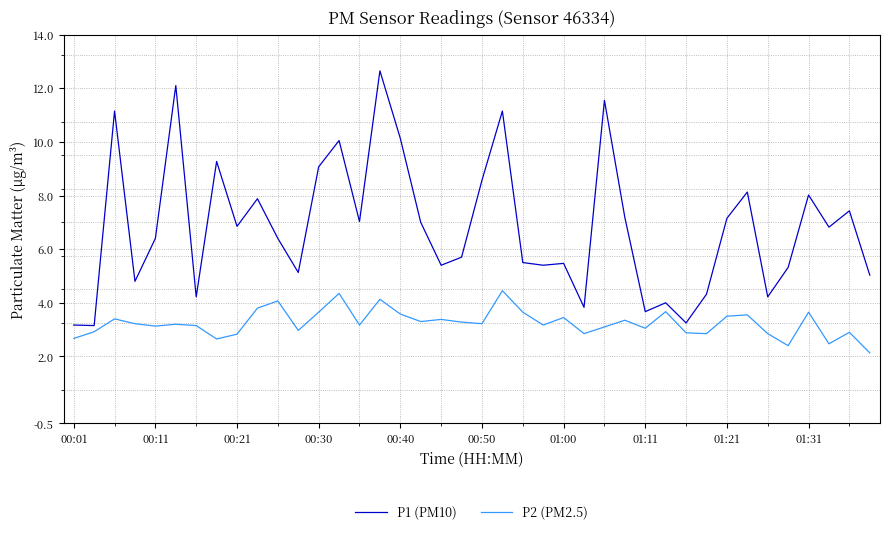

Rank the series by their maximum value, from lowest to highest.

P2 (PM2.5), P1 (PM10)